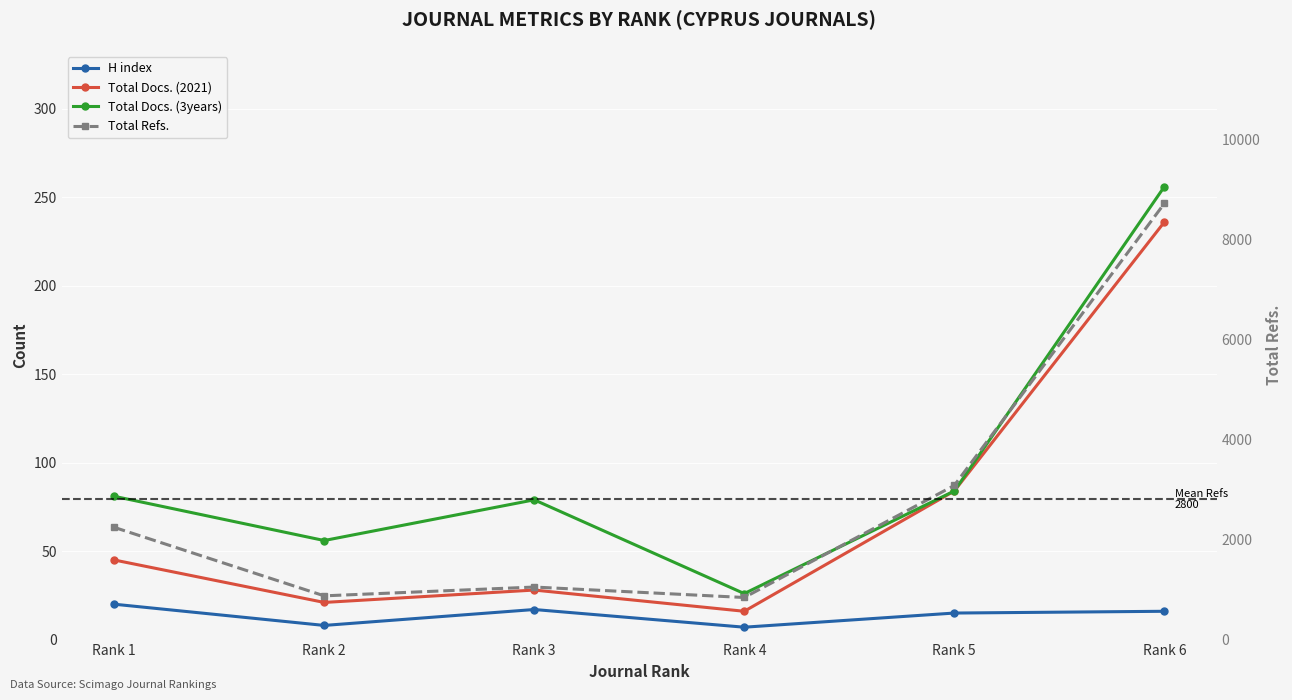

How many series are shown in this chart?

4